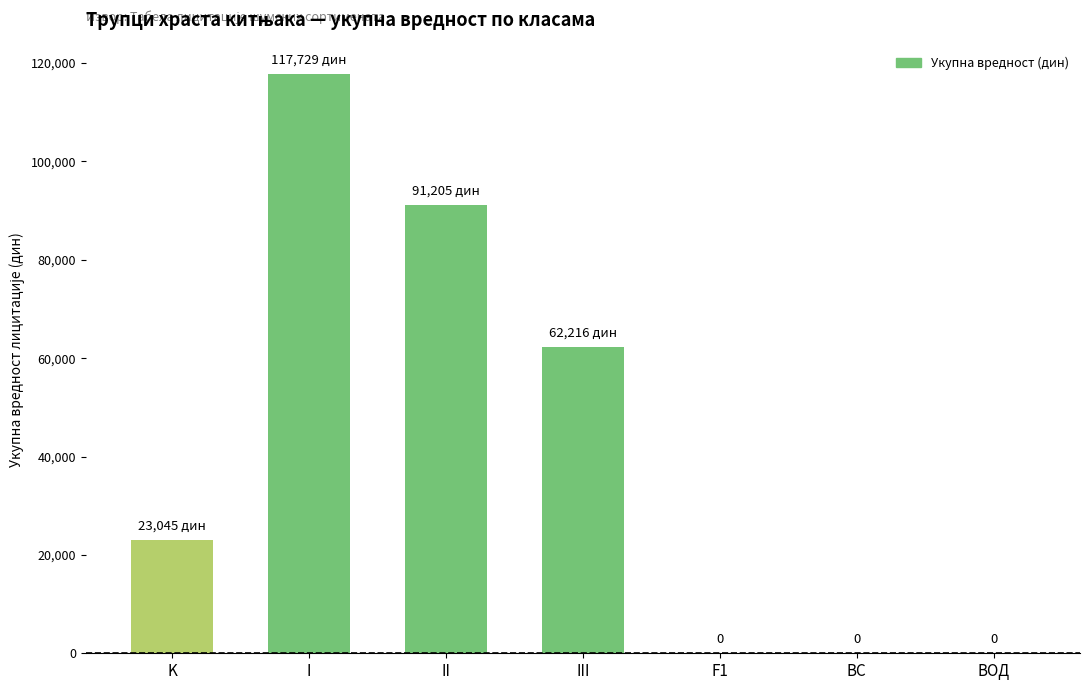

What is the sum of all values?

294194.4